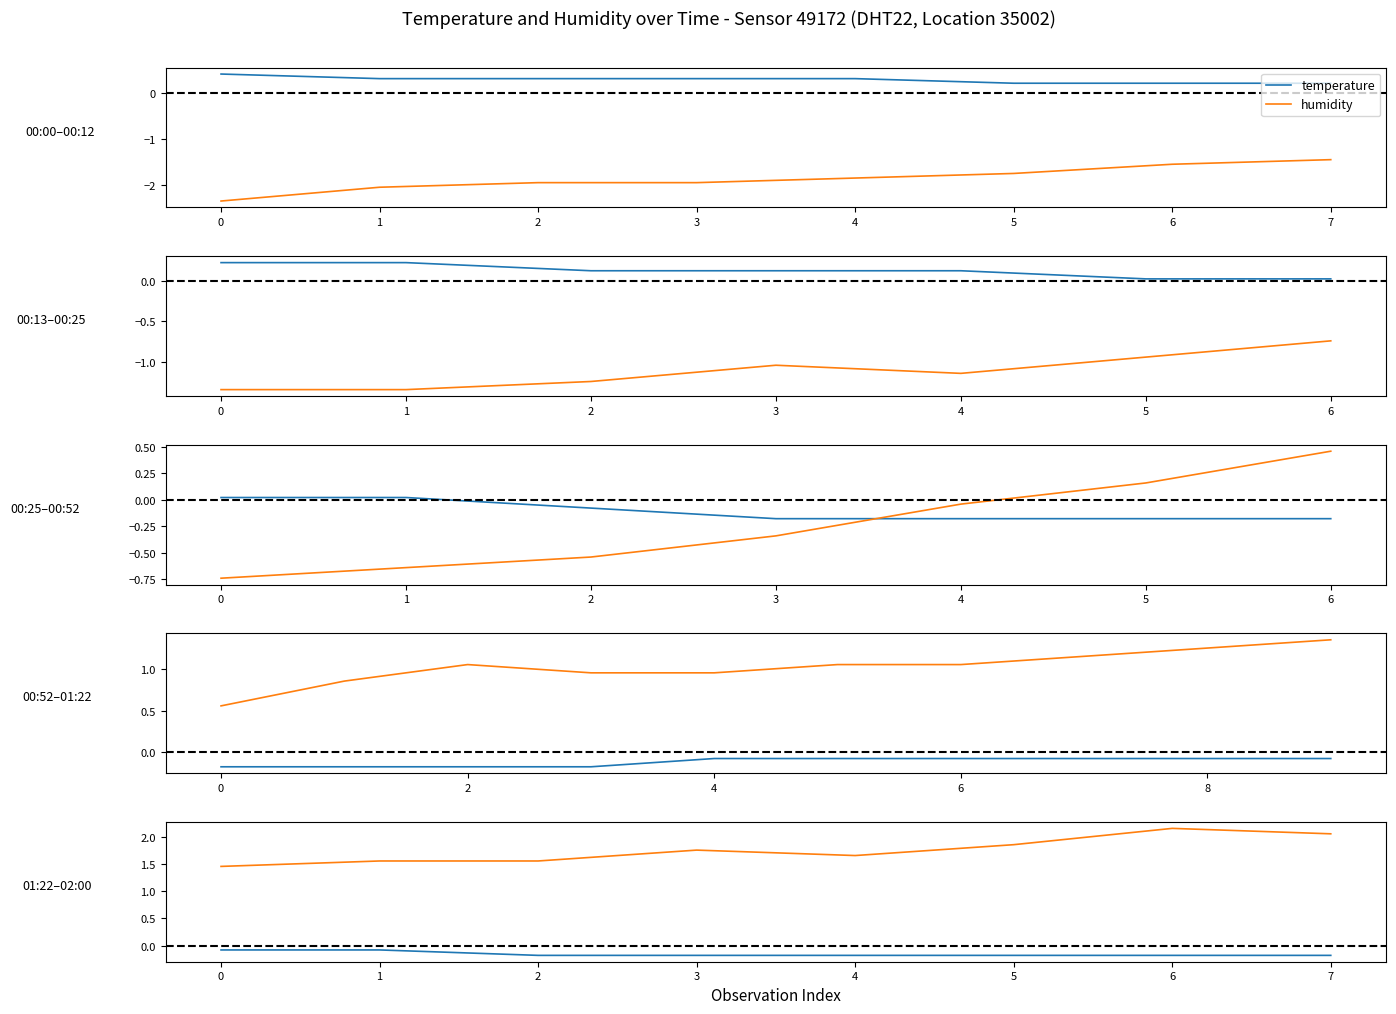

What are all the series names shown in the legend?

temperature, humidity